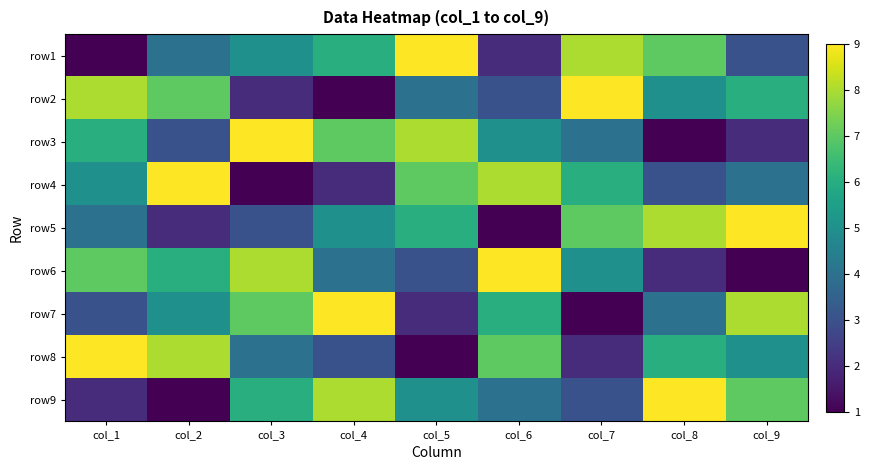

Count the number of data series in this chart.

9